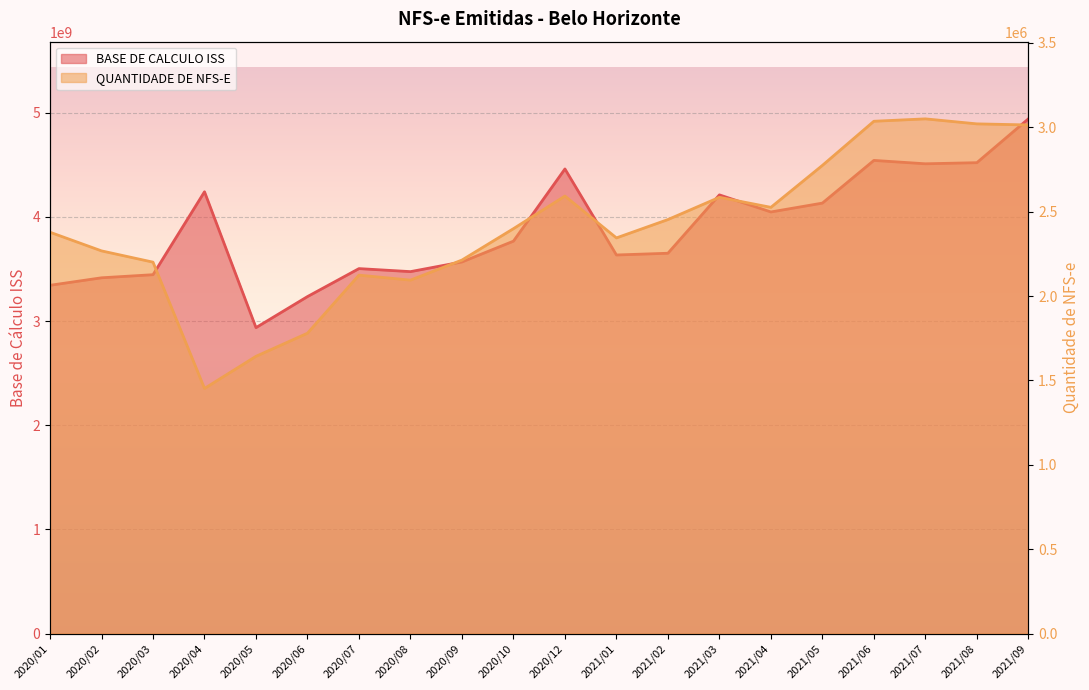

How many categories are shown in the chart?

20